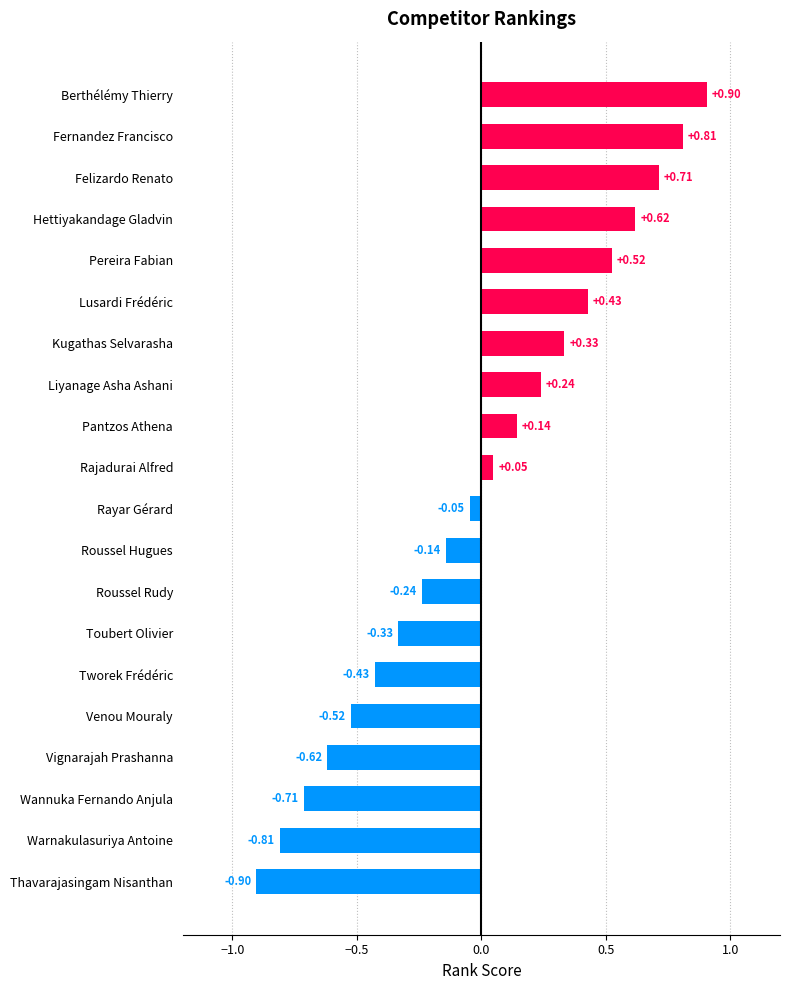

List the labels in order of value, smallest first.

Thavarajasingam Nisanthan, Warnakulasuriya Antoine, Wannuka Fernando Anjula, Vignarajah Prashanna, Venou Mouraly, Tworek Frédéric, Toubert Olivier, Roussel Rudy, Roussel Hugues, Rayar Gérard, Rajadurai Alfred, Pantzos Athena, Liyanage Asha Ashani, Kugathas Selvarasha, Lusardi Frédéric, Pereira Fabian, Hettiyakandage Gladvin, Felizardo Renato, Fernandez Francisco, Berthélémy Thierry